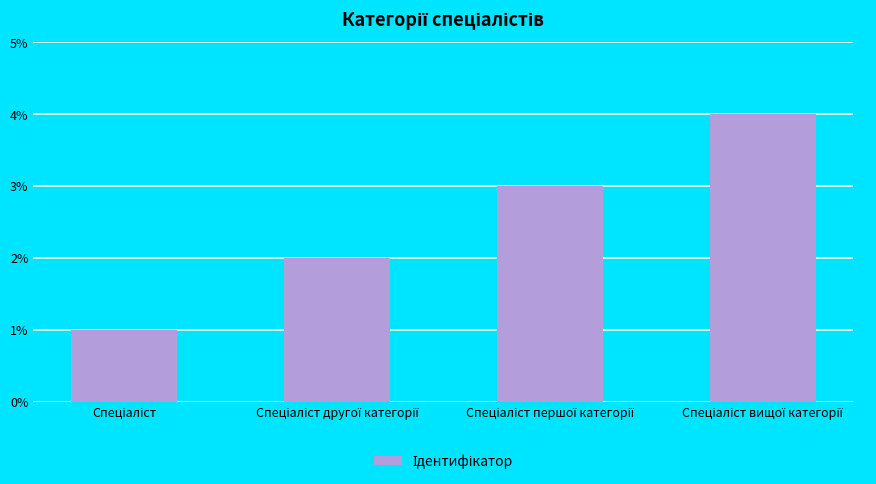

What is the difference between the maximum and minimum values?

3